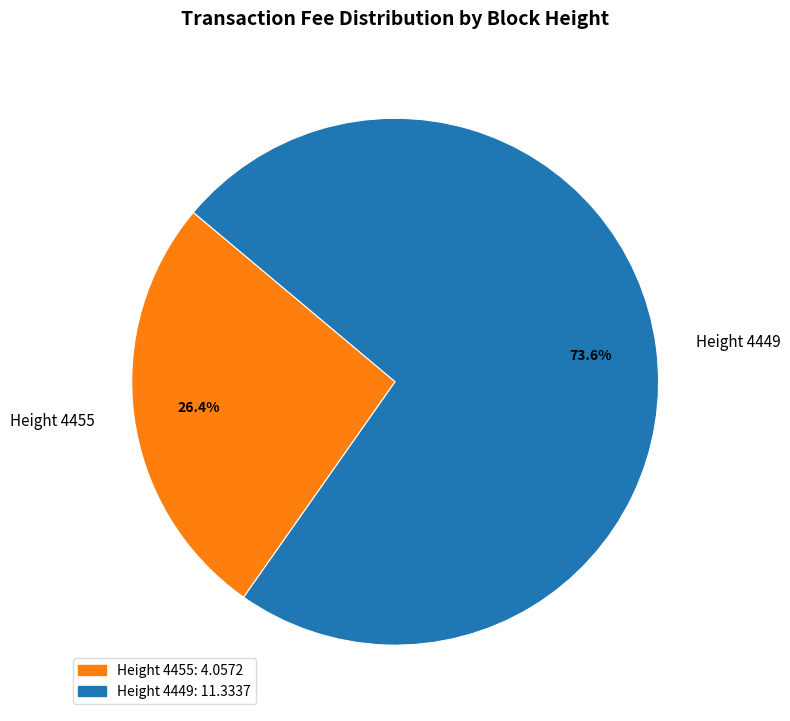

The Height 4449 slice represents 84% of the pie. True or false?

False